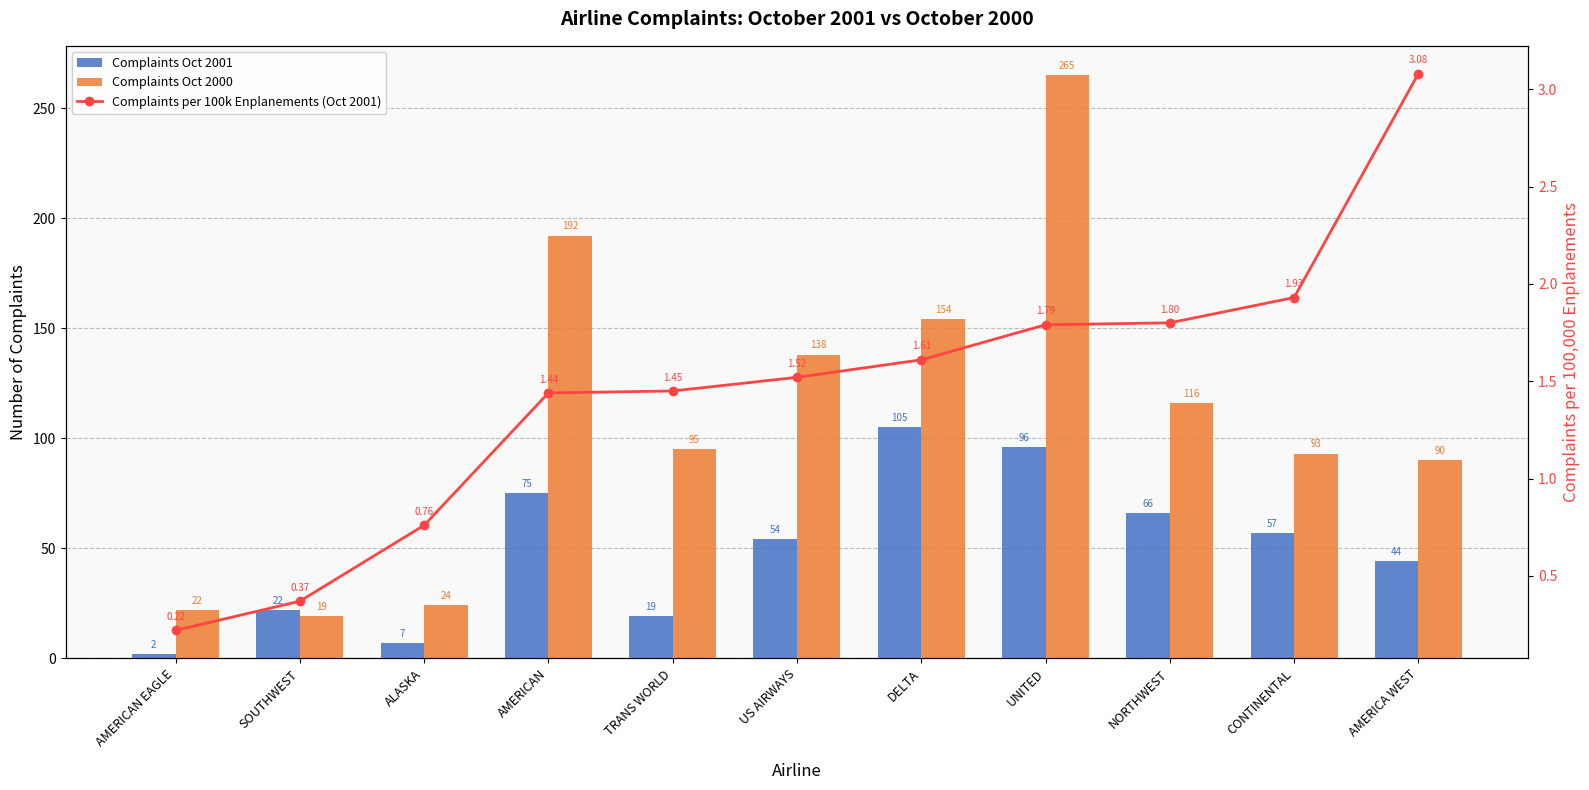

At which category is the sum across all series the highest?

UNITED